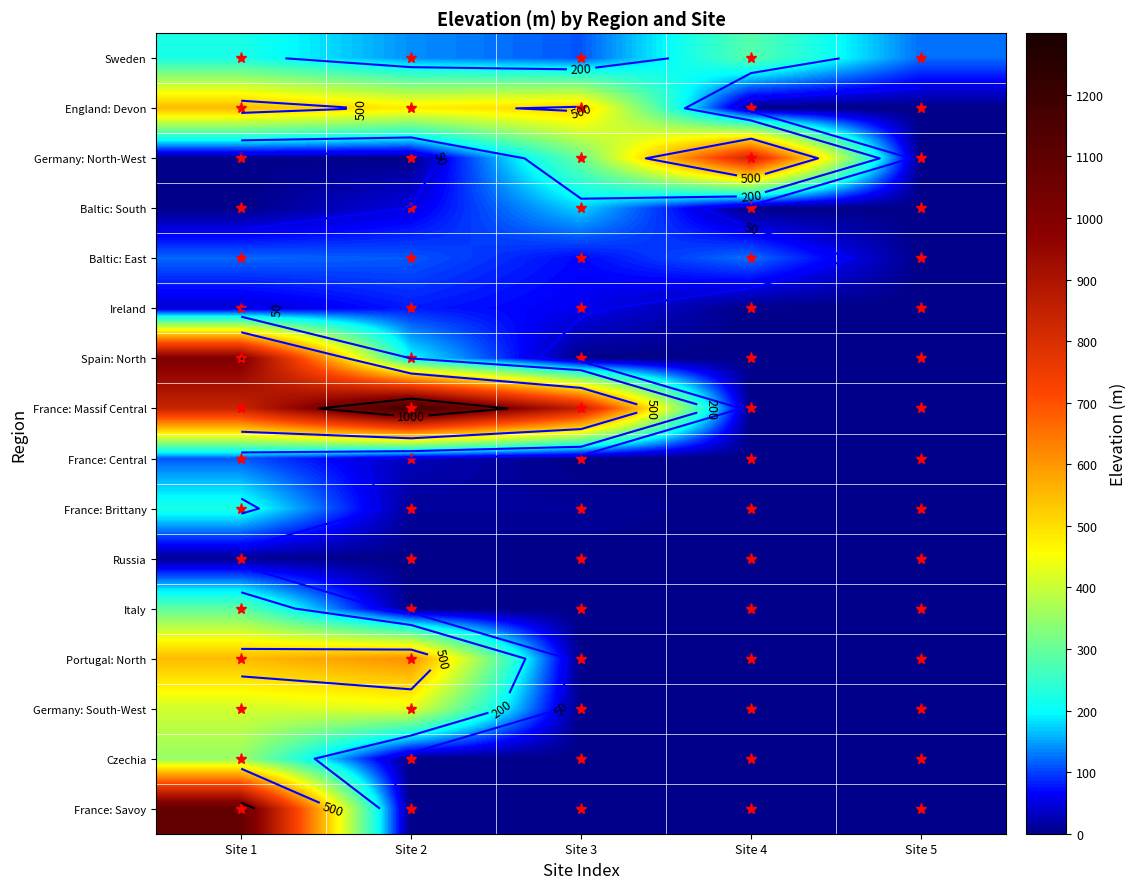

What is the average value of the France: Central series?

28